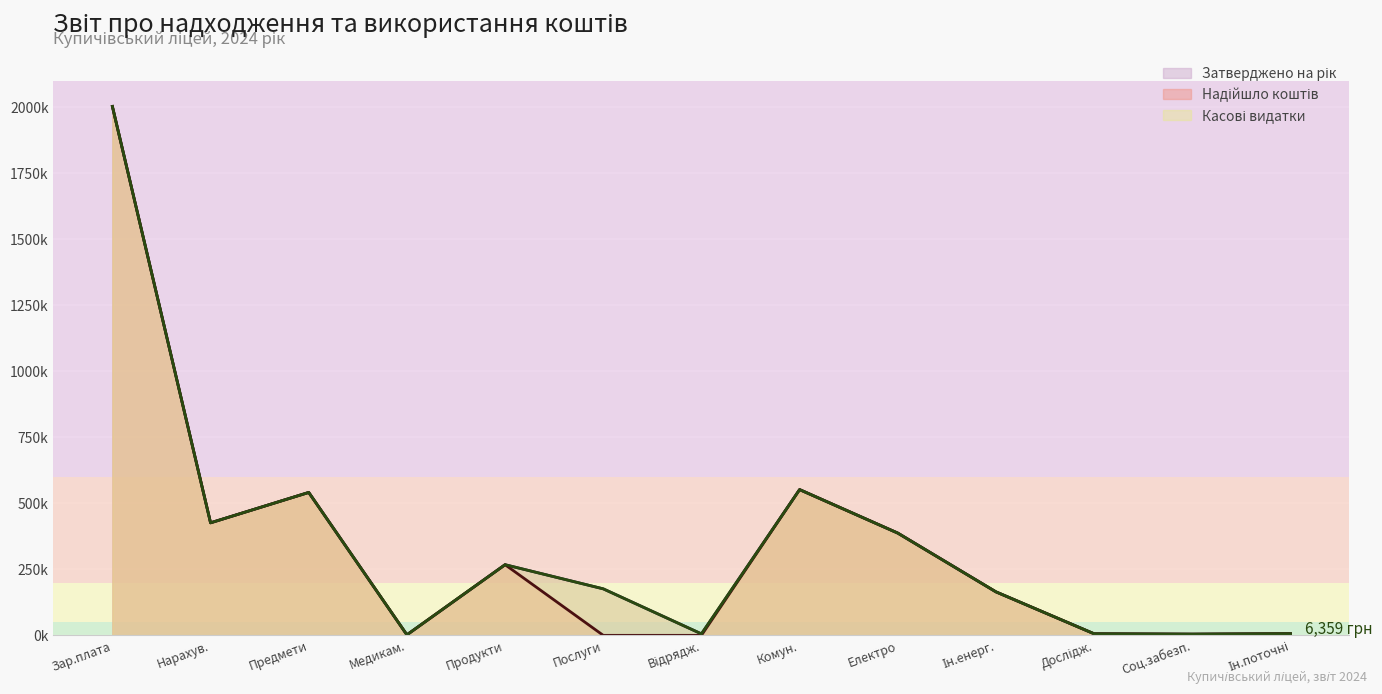

Does the chart display data point markers on the line(s)?

No